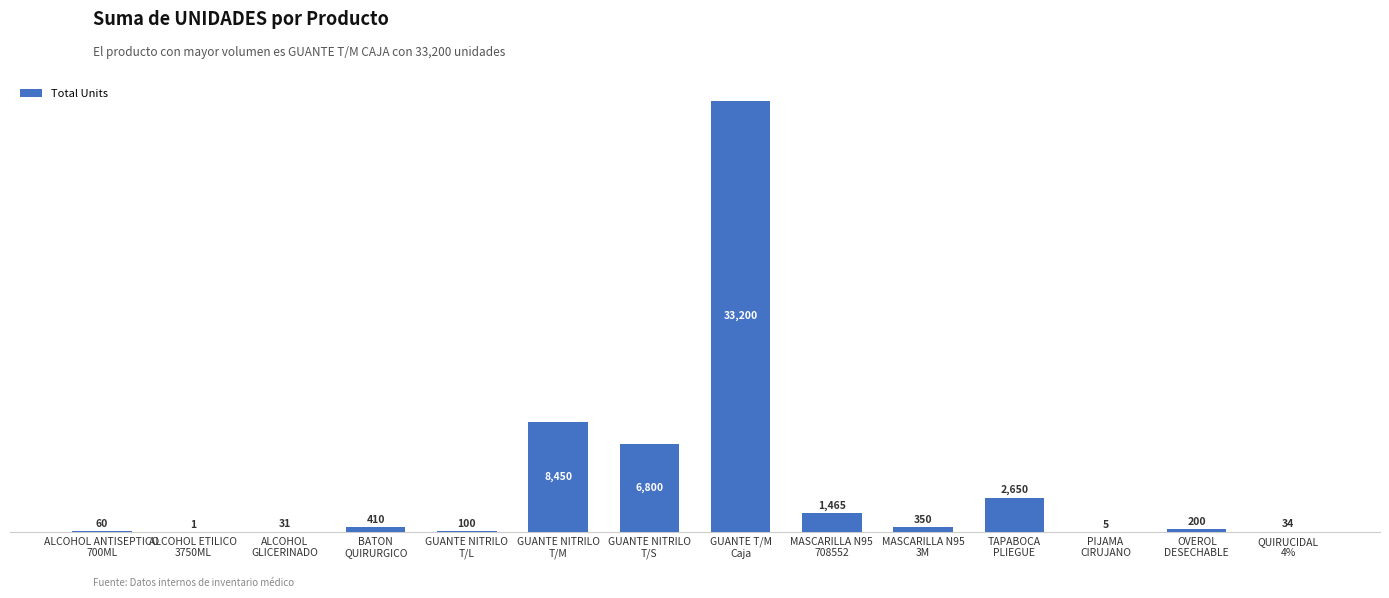

What is the greatest value displayed?

33200